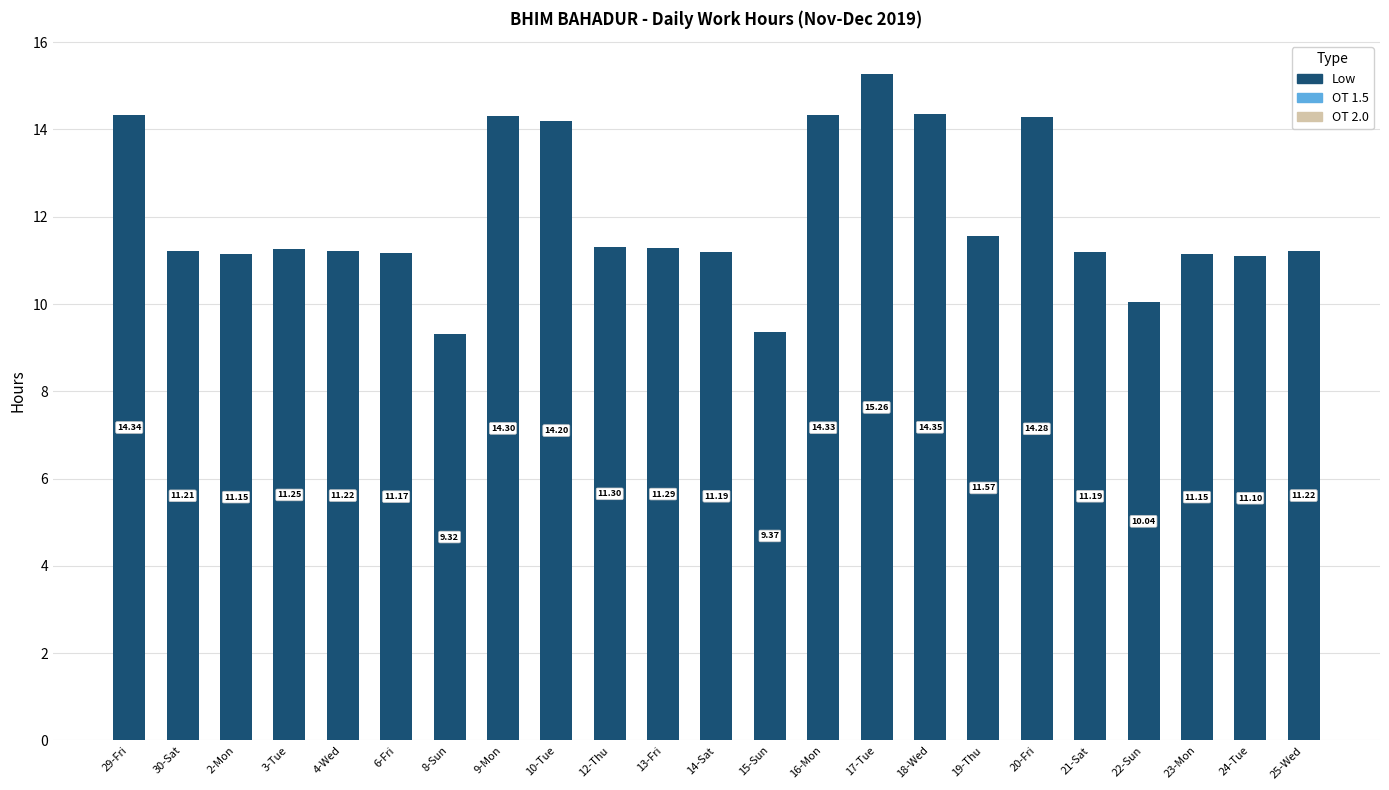

Approximately how many times larger is the value at 22-Sun compared to 19-Thu?

0.9